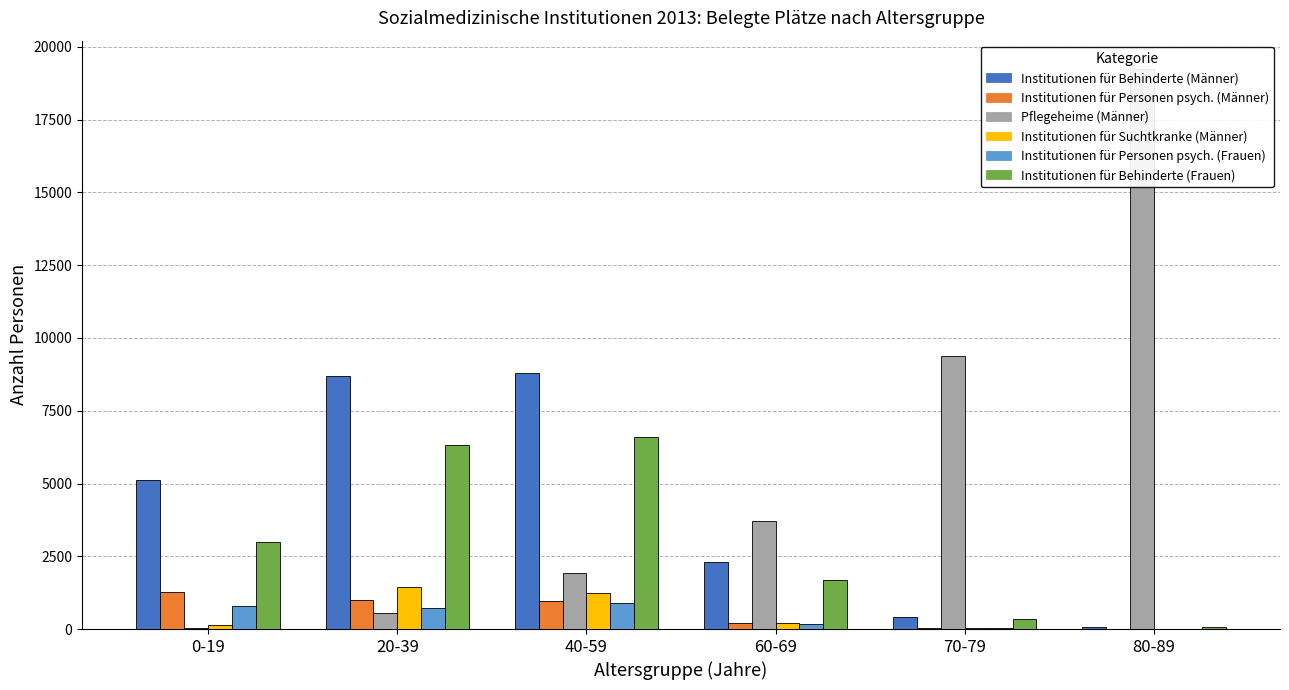

What is the difference between the second highest and minimum values in the Institutionen für Behinderte (Frauen) series?

6248